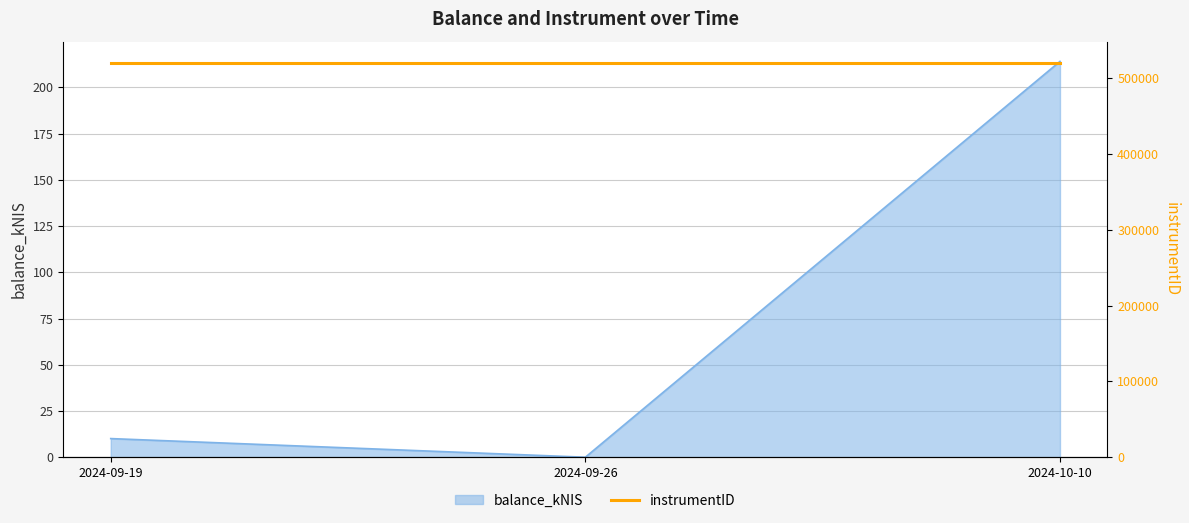

Does the chart have visible grid lines?

Yes